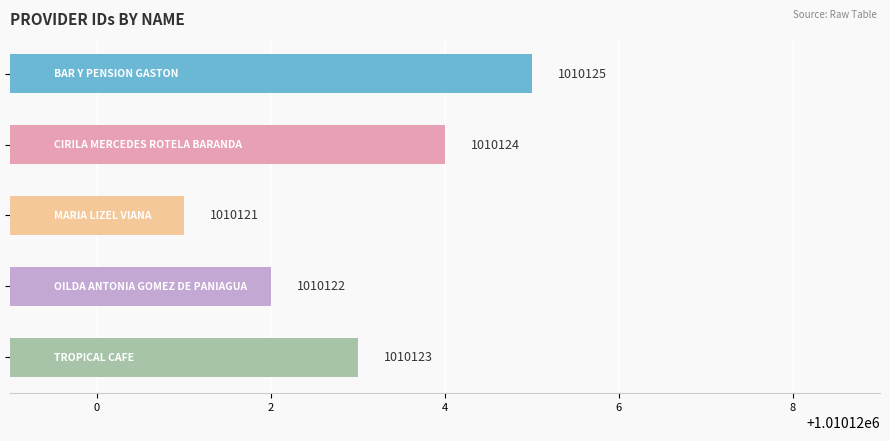

What is the difference between the maximum and minimum values?

4